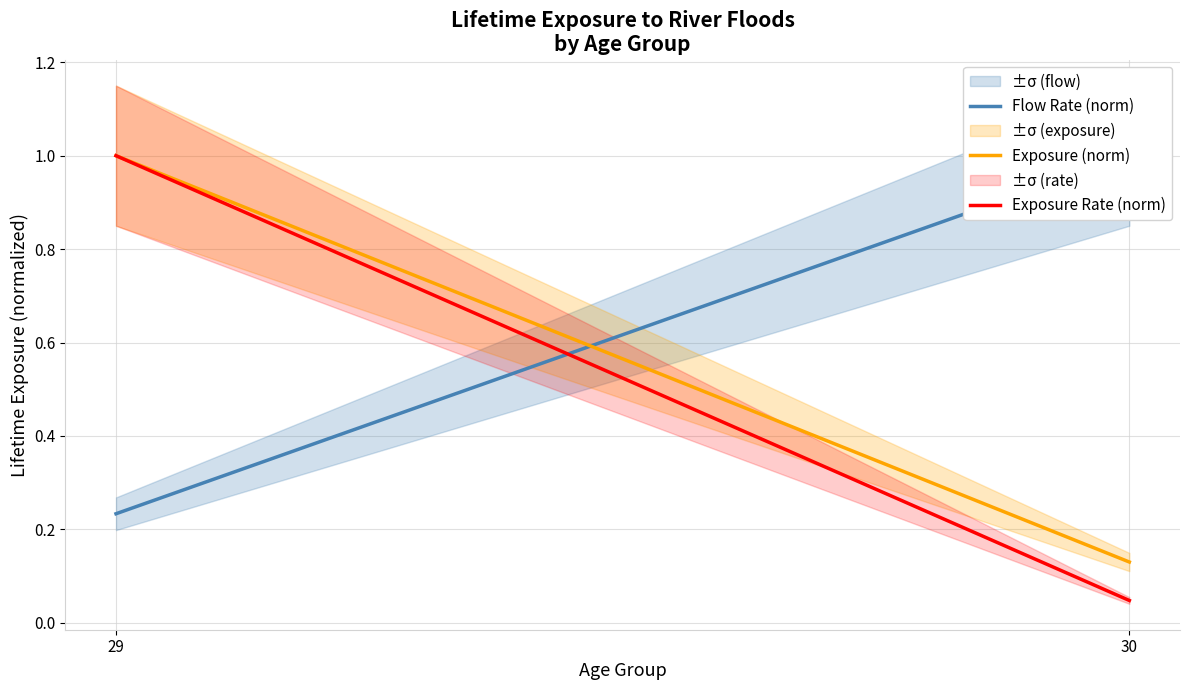

What is the value of the Flow Rate (norm) point at the 1st from the left?

0.2